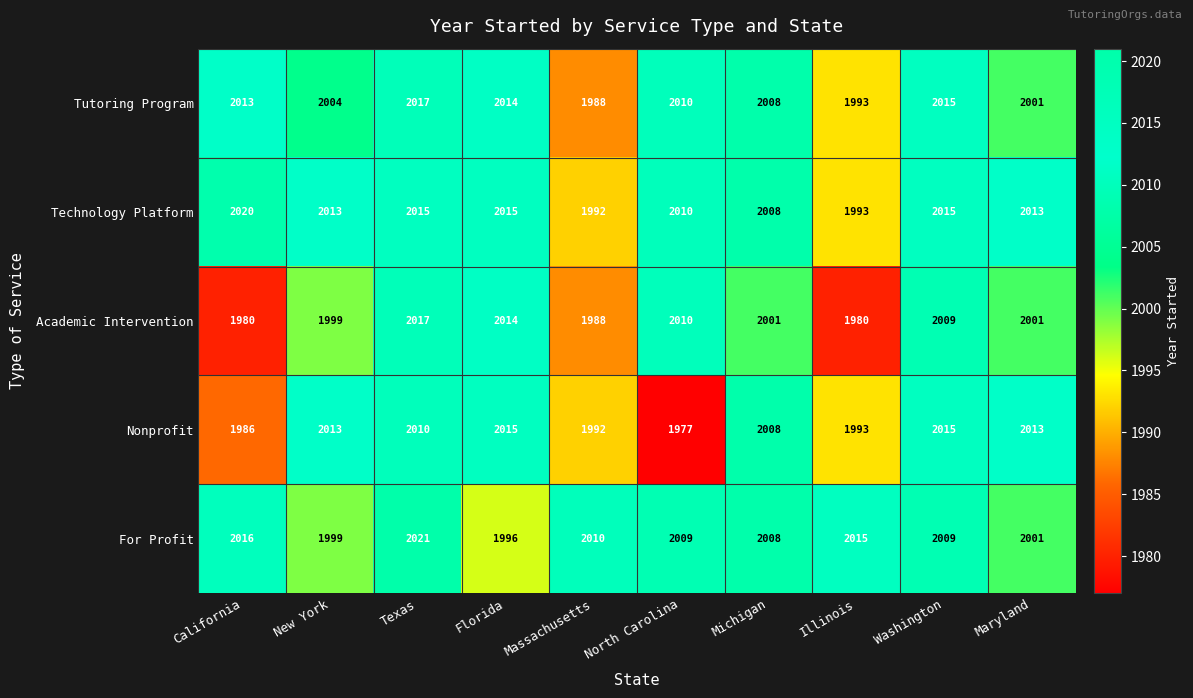

Between Florida and Michigan, which series saw the biggest shift?

Academic Intervention